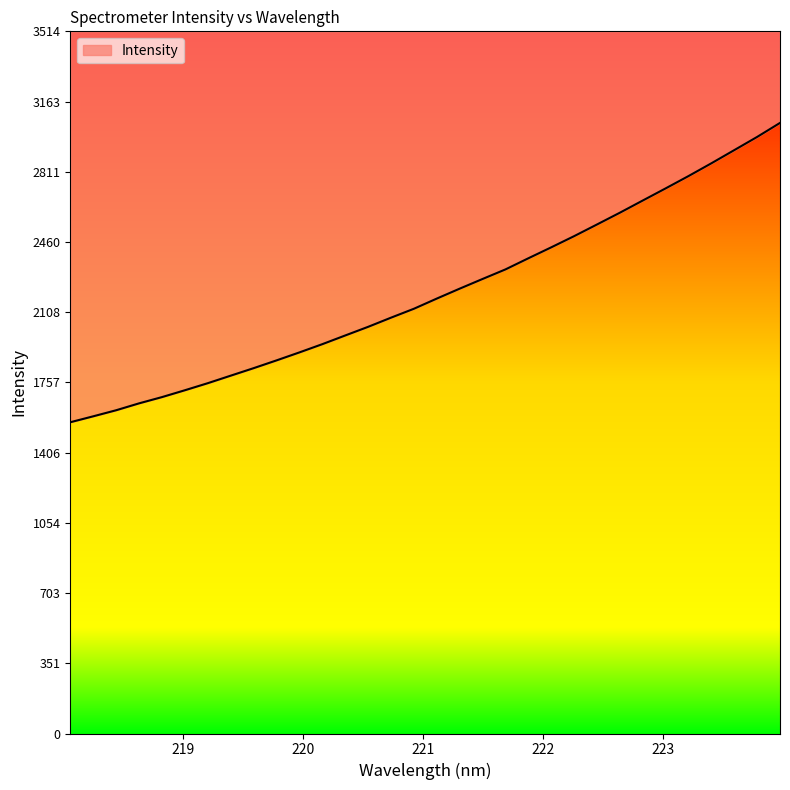

What is the average value?

2206.2